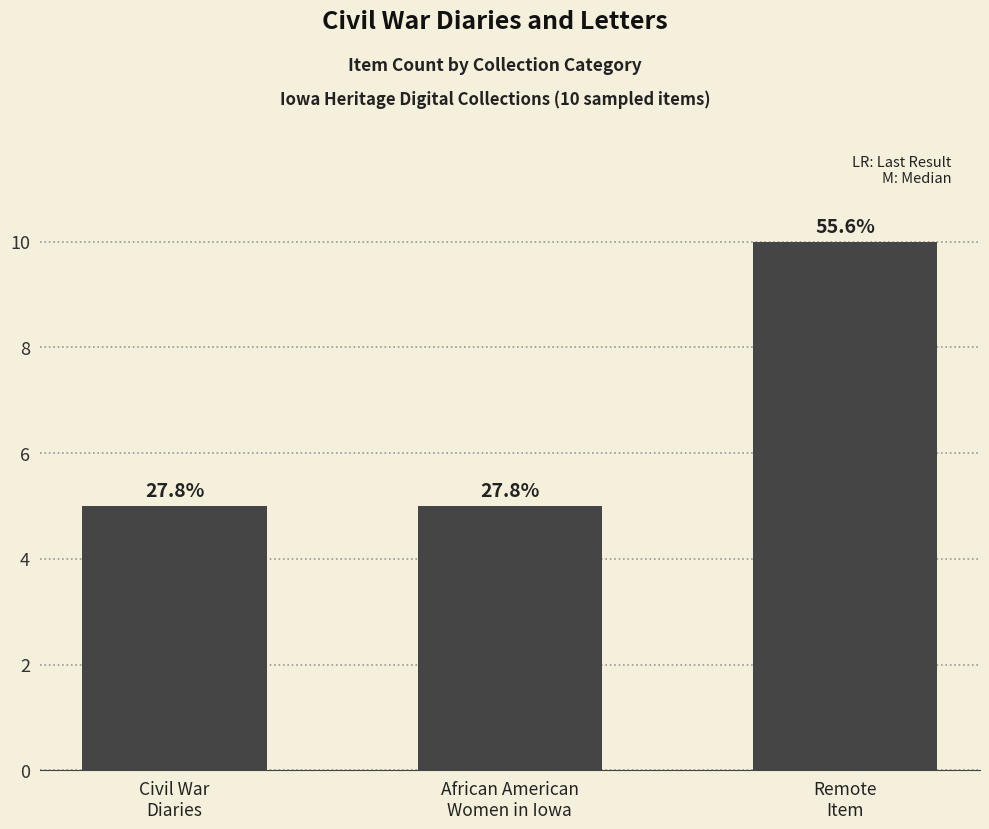

Does the chart contain any negative values?

No